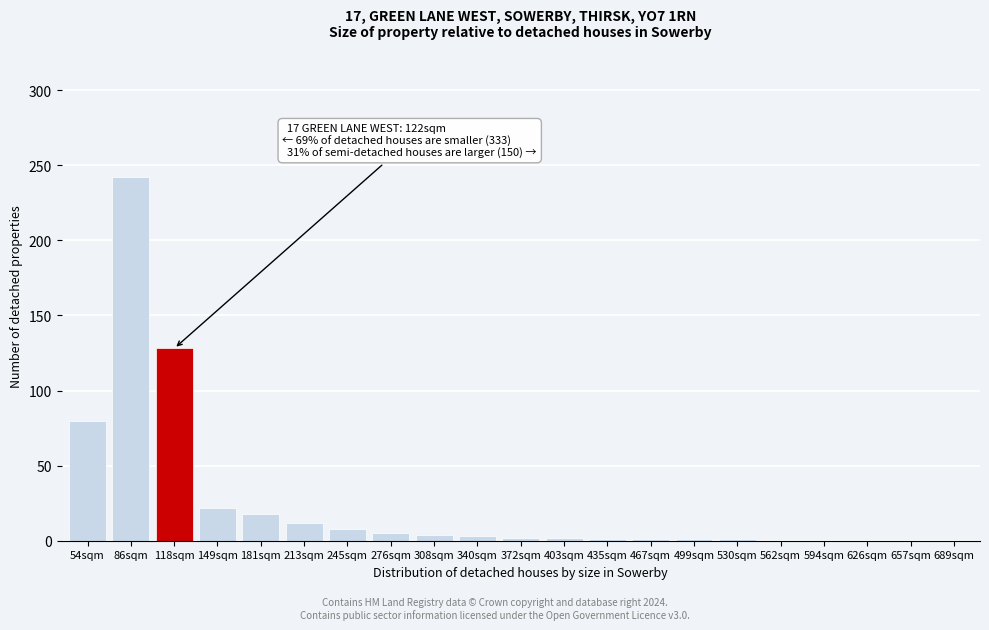

At which label is the value closest to 121?

118sqm